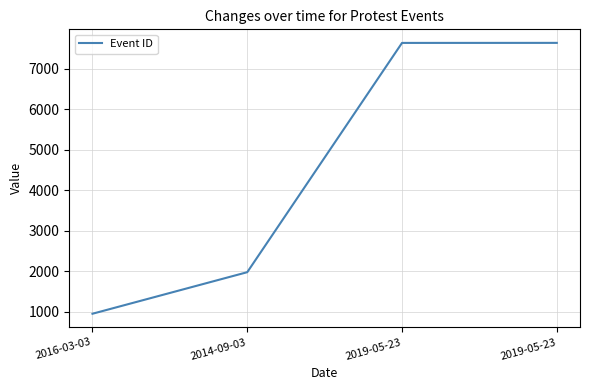

How many lines are shown in the chart?

1